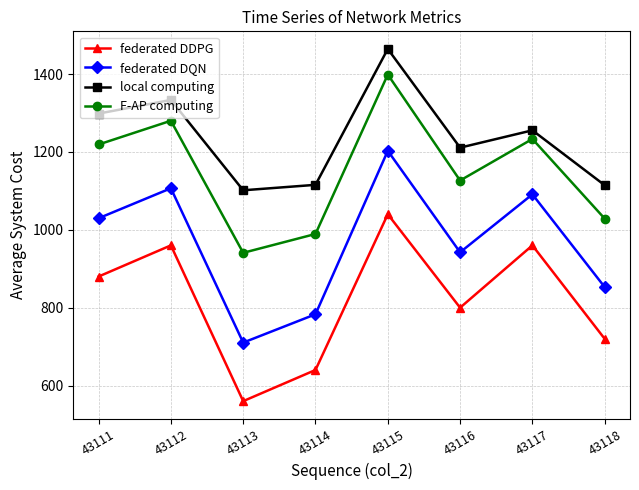

The local computing series shows 446.6 at 43115. True or false?

False